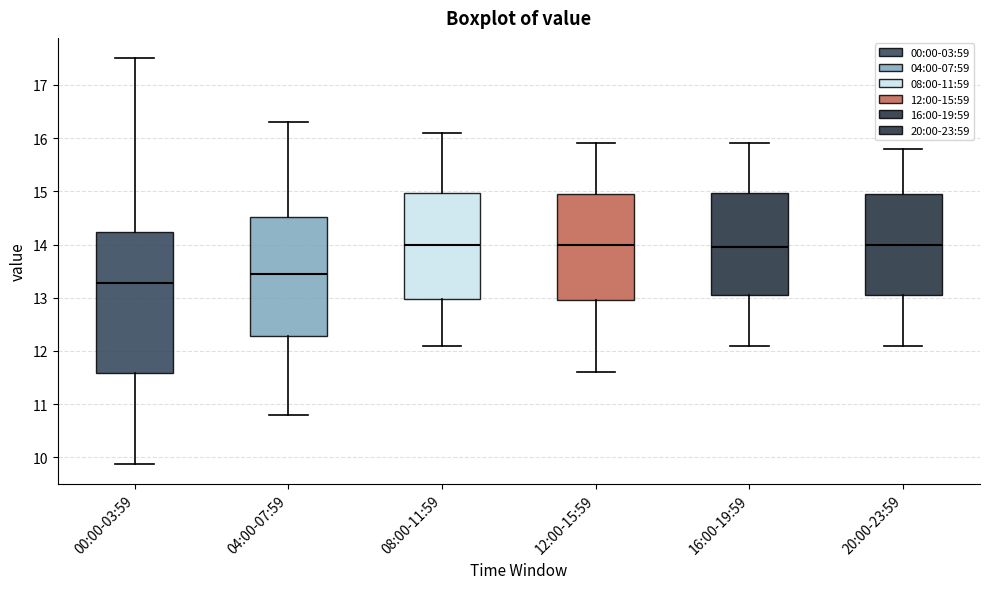

Reading left to right, transcribe this box plot: for each box, give where its median line is, the range the box spans, and where its two whiskers end, as read against the y-axis. The values are not printed on the chart, so give them approximately, as read against the axis.

00:00-03:59: median 13.3, box 11.6 to 14.2, whiskers 9.9 to 17.5
04:00-07:59: median 13.5, box 12.3 to 14.5, whiskers 10.8 to 16.3
08:00-11:59: median 14.0, box 13.0 to 15.0, whiskers 12.1 to 16.1
12:00-15:59: median 14.0, box 13.0 to 15.0, whiskers 11.6 to 15.9
16:00-19:59: median 14.0, box 13.1 to 15.0, whiskers 12.1 to 15.9
20:00-23:59: median 14.0, box 13.1 to 15.0, whiskers 12.1 to 15.8